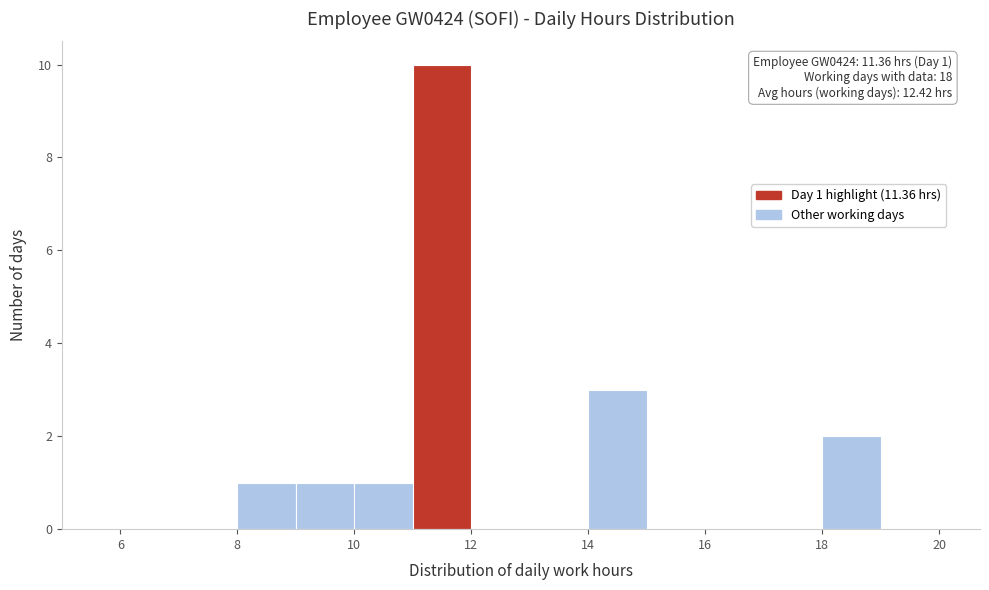

Over which range of the x-axis is the bar tallest?

11 to 12